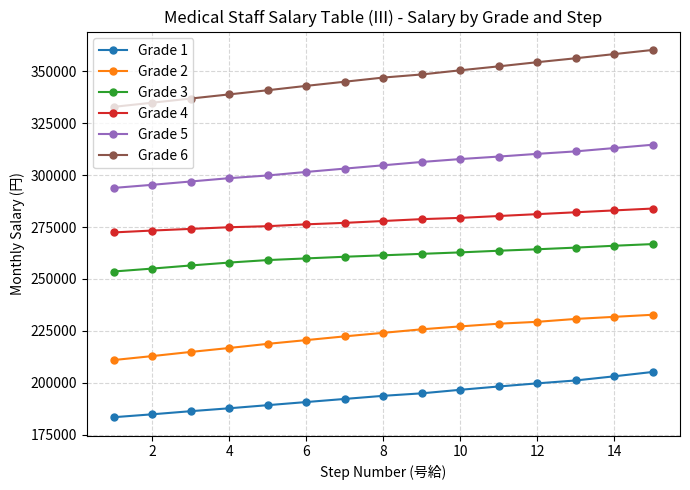

What is the difference between the second highest and second lowest values in the Grade 3 series?

11000